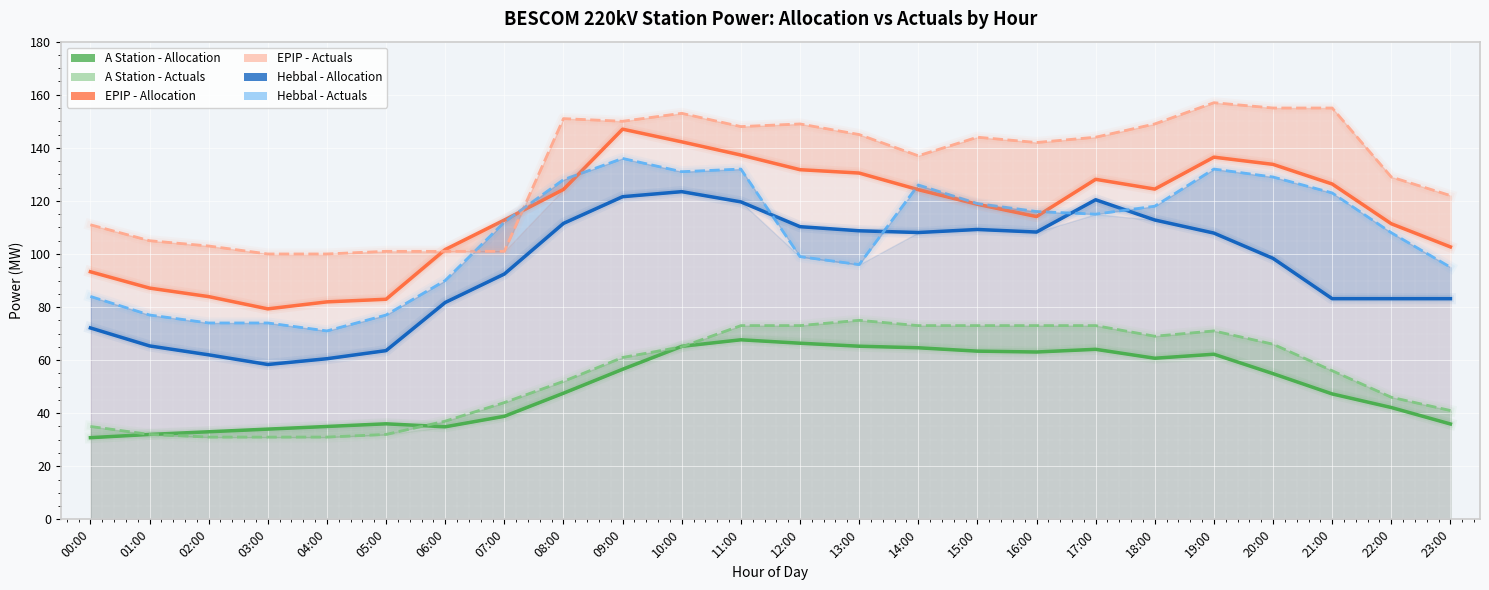

At which category does the chart reach its peak across all series?

19:00